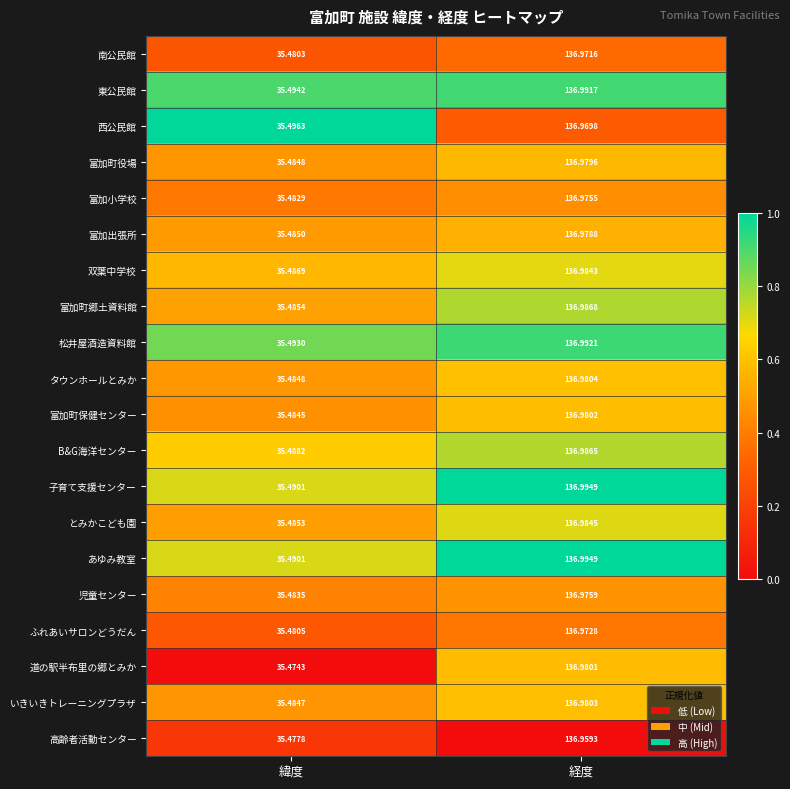

Where does the 富加町保健センター series first go above 136?

経度